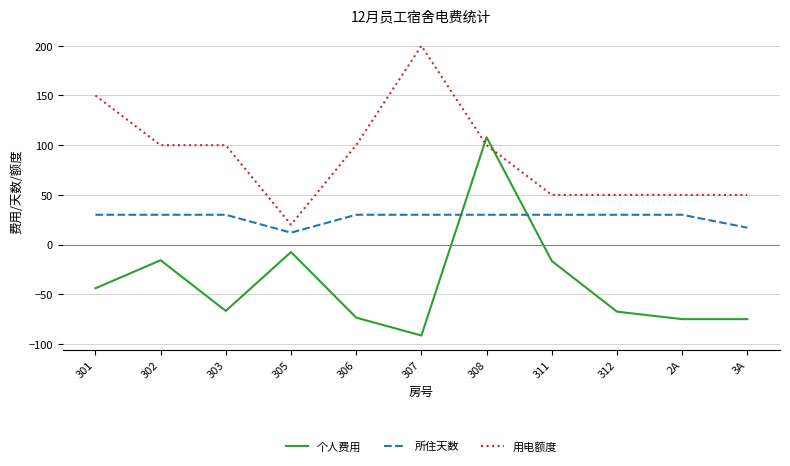

At which category is the sum across all series the highest?

308